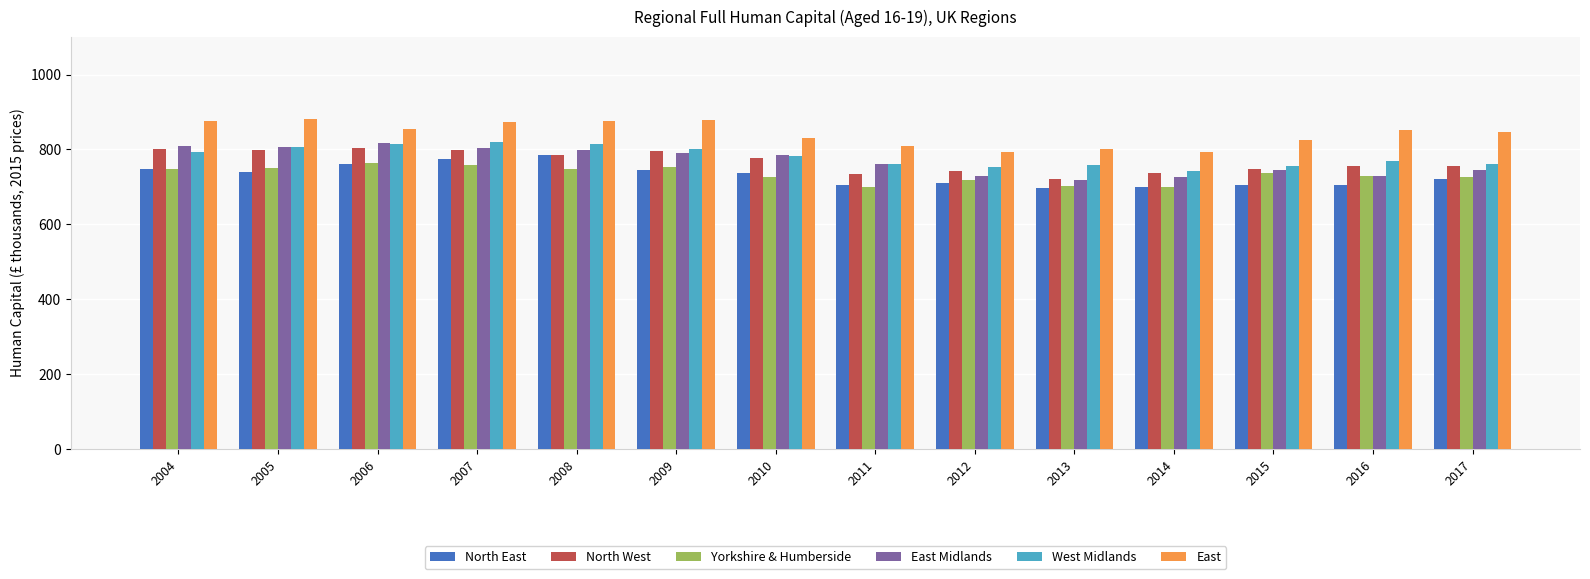

How many values in the Yorkshire & Humberside series exceed 737?

7